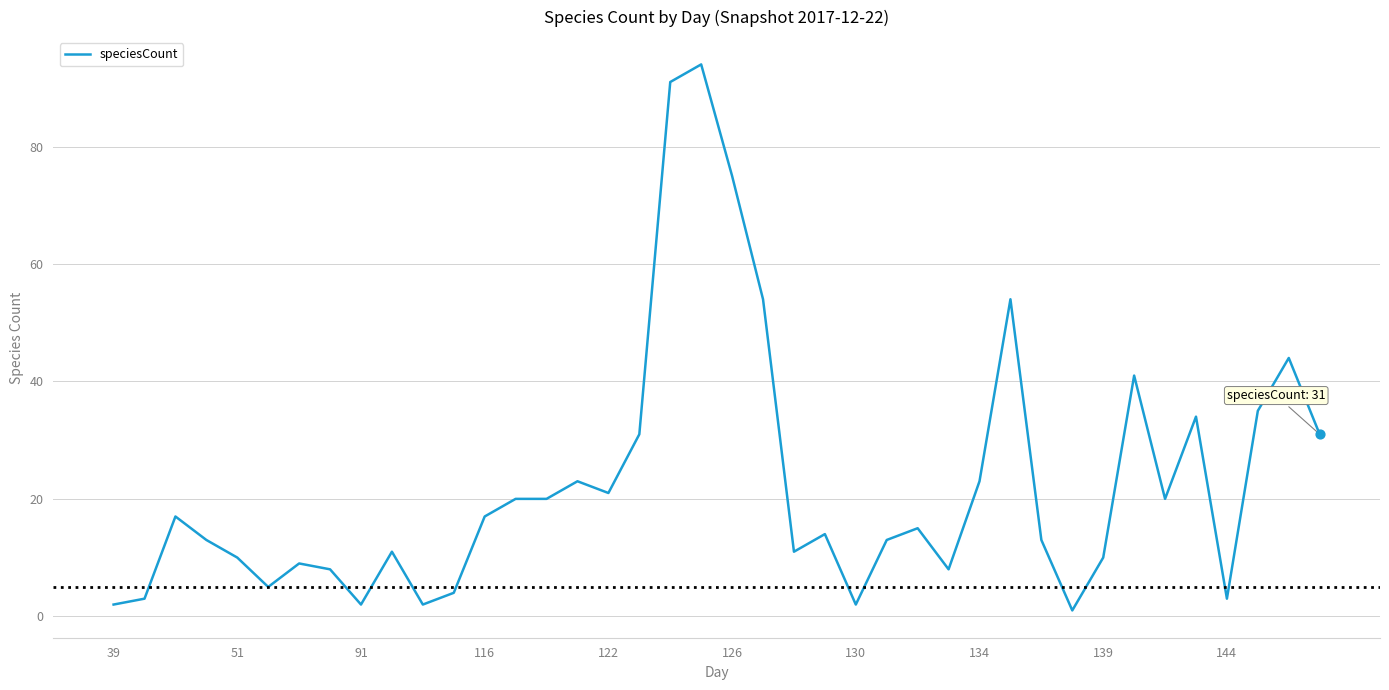

What is the difference between the maximum and minimum values?

93